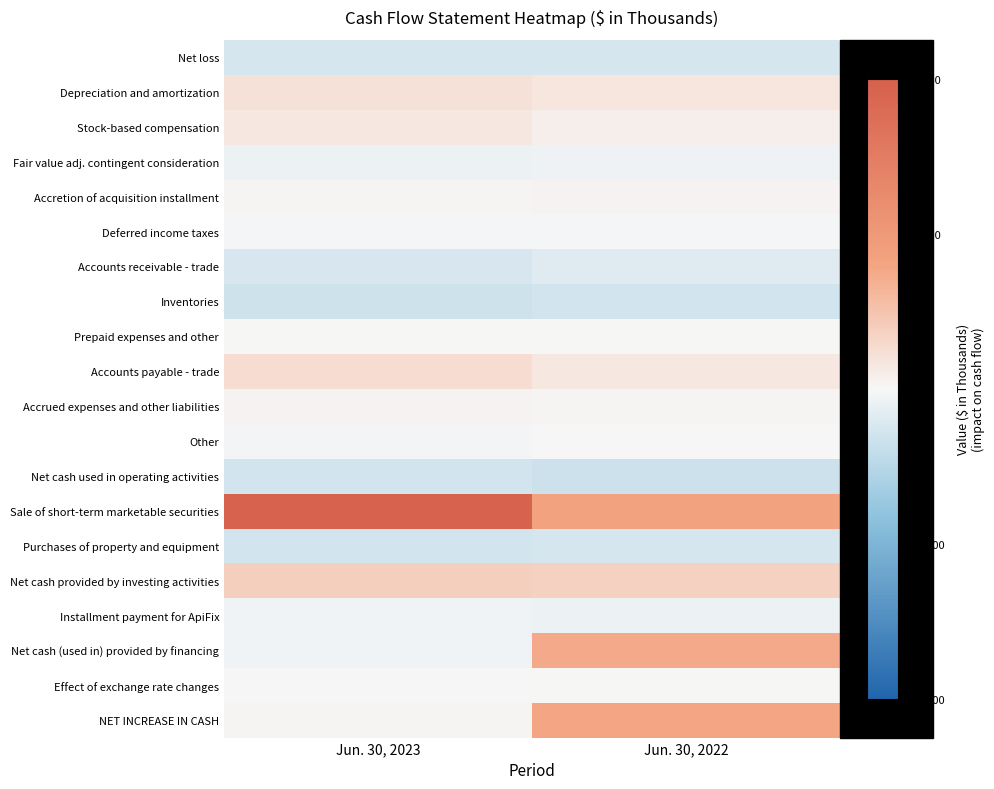

Reading left to right, what are all the values shown in this chart?

Net loss: Jun. 30, 2023=-9692	Jun. 30, 2022=-9433
Depreciation and amortization: Jun. 30, 2023=7928	Jun. 30, 2022=6292
Stock-based compensation: Jun. 30, 2023=5415	Jun. 30, 2022=3296
Fair value adj. contingent consideration: Jun. 30, 2023=-2974	Jun. 30, 2022=-2440
Accretion of acquisition installment: Jun. 30, 2023=812	Jun. 30, 2022=1545
Deferred income taxes: Jun. 30, 2023=-975	Jun. 30, 2022=-756
Accounts receivable - trade: Jun. 30, 2023=-8964	Jun. 30, 2022=-6614
Inventories: Jun. 30, 2023=-11860	Jun. 30, 2022=-10905
Prepaid expenses and other: Jun. 30, 2023=72	Jun. 30, 2022=557
Accounts payable - trade: Jun. 30, 2023=9724	Jun. 30, 2022=5298
Accrued expenses and other liabilities: Jun. 30, 2023=1325	Jun. 30, 2022=1133
Other: Jun. 30, 2023=-1645	Jun. 30, 2022=-340
Net cash used in operating activities: Jun. 30, 2023=-10834	Jun. 30, 2022=-12367
Sale of short-term marketable securities: Jun. 30, 2023=72347	Jun. 30, 2022=31600
Purchases of property and equipment: Jun. 30, 2023=-10563	Jun. 30, 2022=-9465
Net cash provided by investing activities: Jun. 30, 2023=14087	Jun. 30, 2022=13775
Installment payment for ApiFix: Jun. 30, 2023=-2000	Jun. 30, 2022=-3234
Net cash (used in) provided by financing: Jun. 30, 2023=-2071	Jun. 30, 2022=27741
Effect of exchange rate changes: Jun. 30, 2023=-335	Jun. 30, 2022=400
NET INCREASE IN CASH: Jun. 30, 2023=847	Jun. 30, 2022=29549